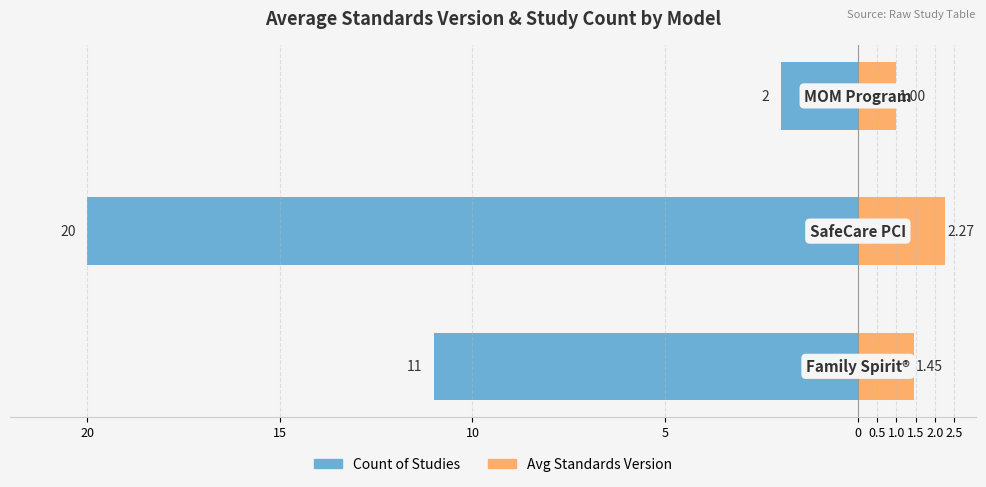

Reading right to left, list all the values displayed in this chart.

Count of Studies: -2.0	-20.0	-11.0
Avg Standards Version: 1.0	2.3	1.4